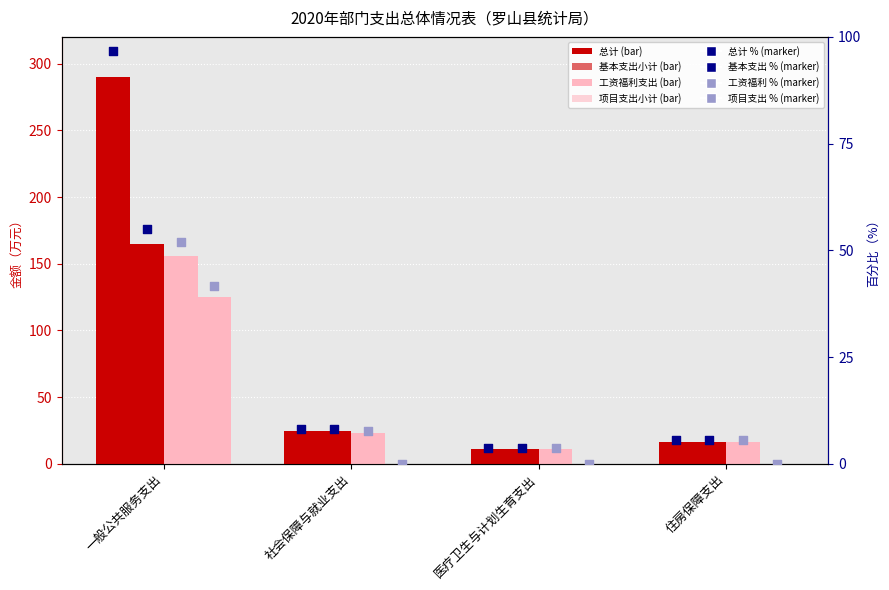

At which category is the sum across all series the highest?

一般公共服务支出